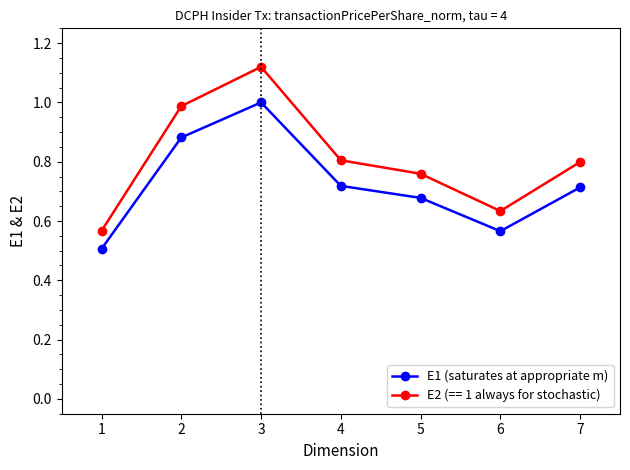

At which category is the sum across all series the highest?

3